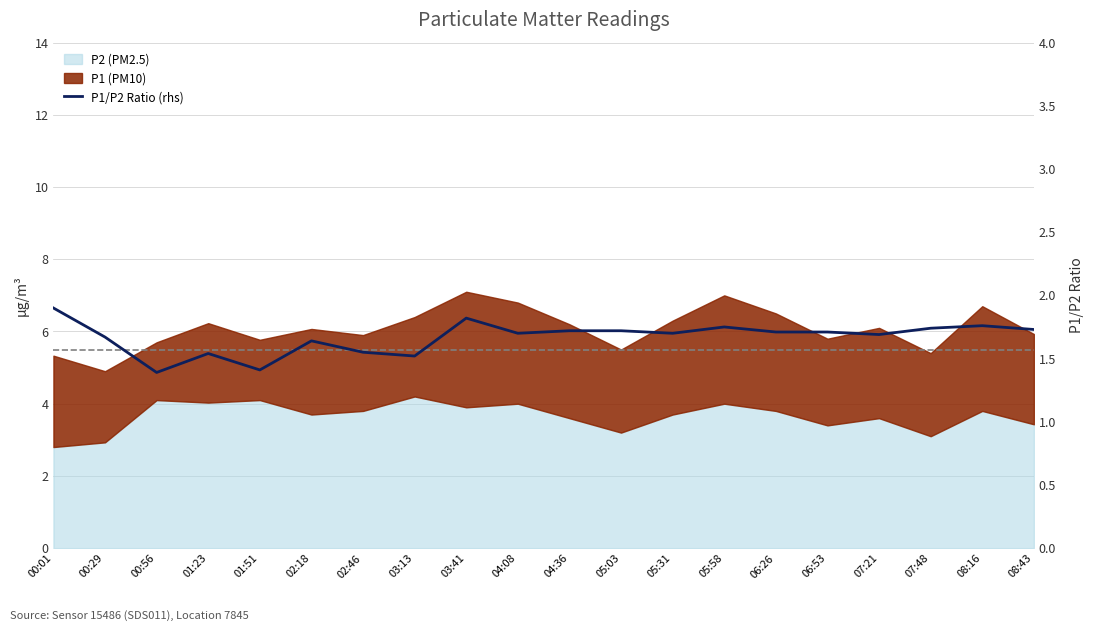

What position from the left is 02:18?

6